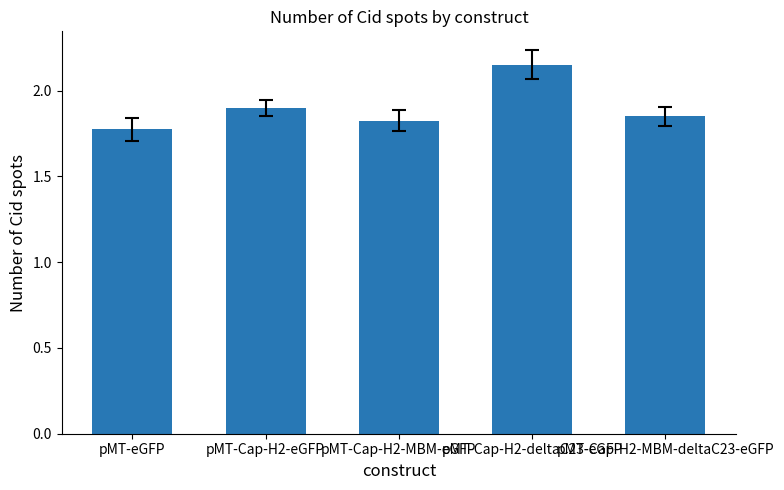

What is the difference between the values at pMT-eGFP and pMT-Cap-H2-MBM-deltaC23-eGFP?

0.1